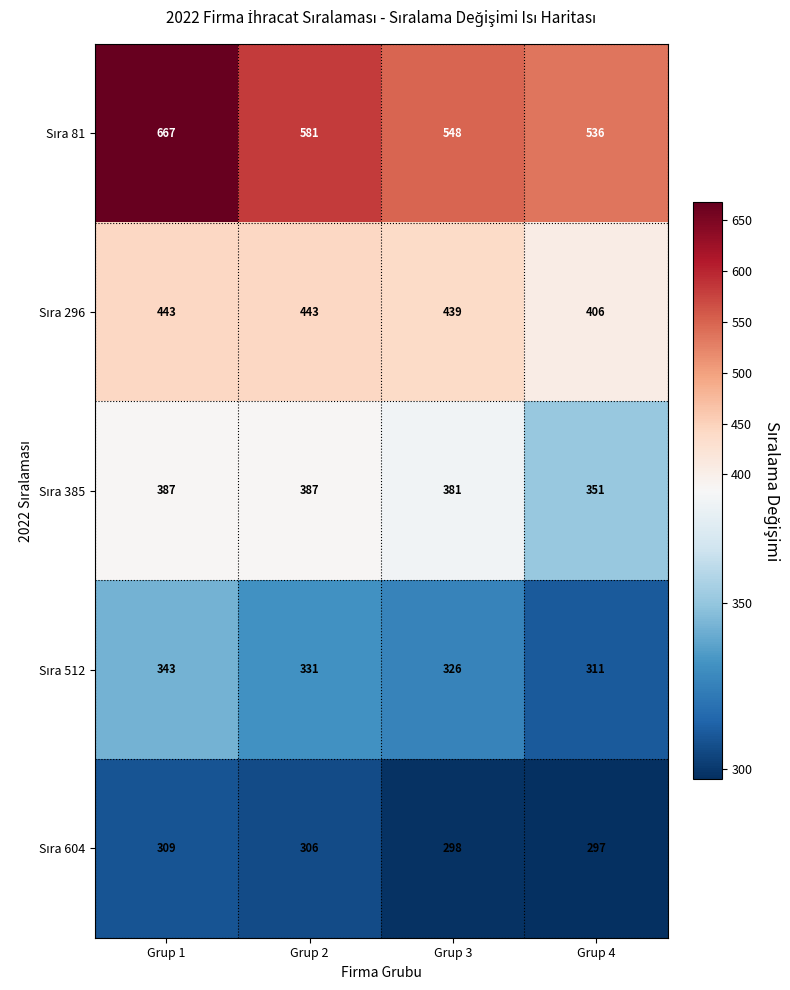

At how many categories does at least one series exceed 422?

4